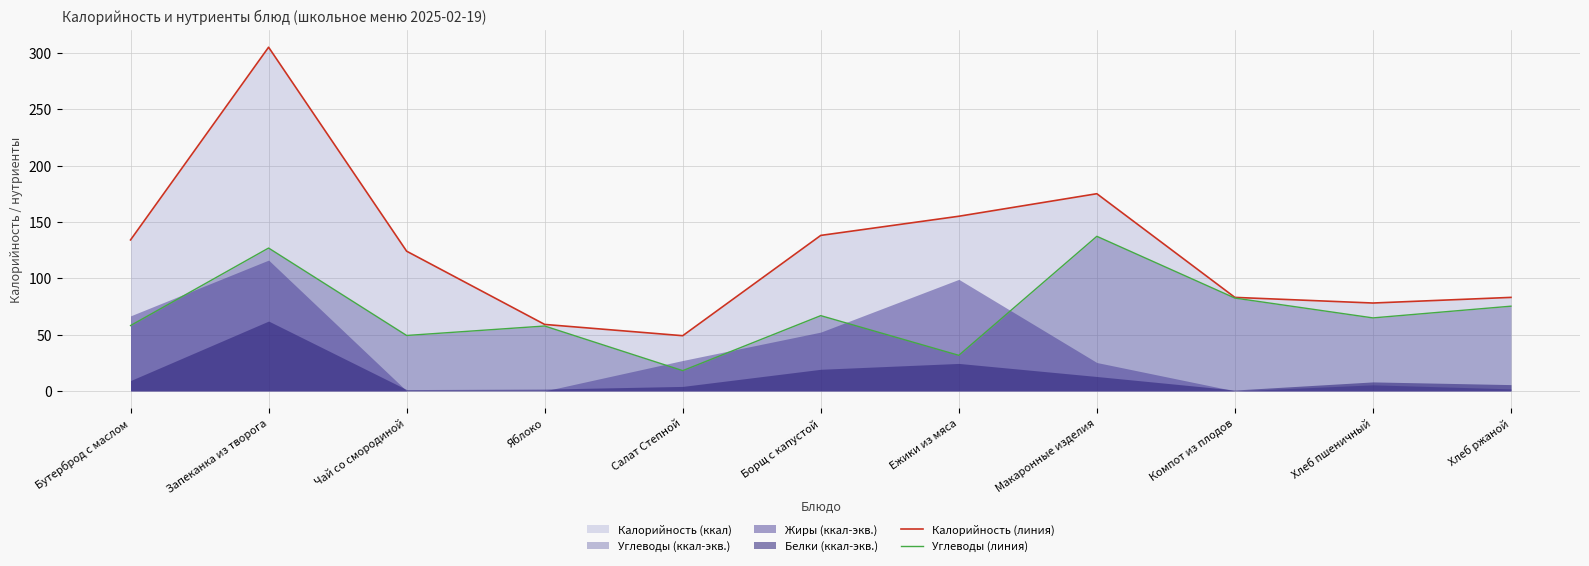

What is the maximum value for Калорийность (линия)?

305.0